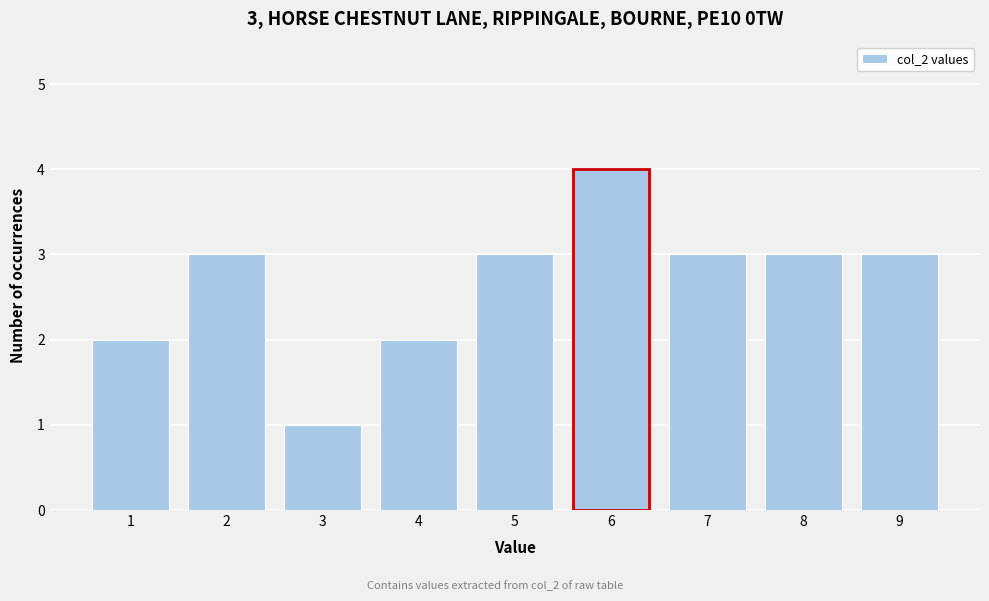

Over which range of the x-axis is the bar tallest?

5.5 to 6.5